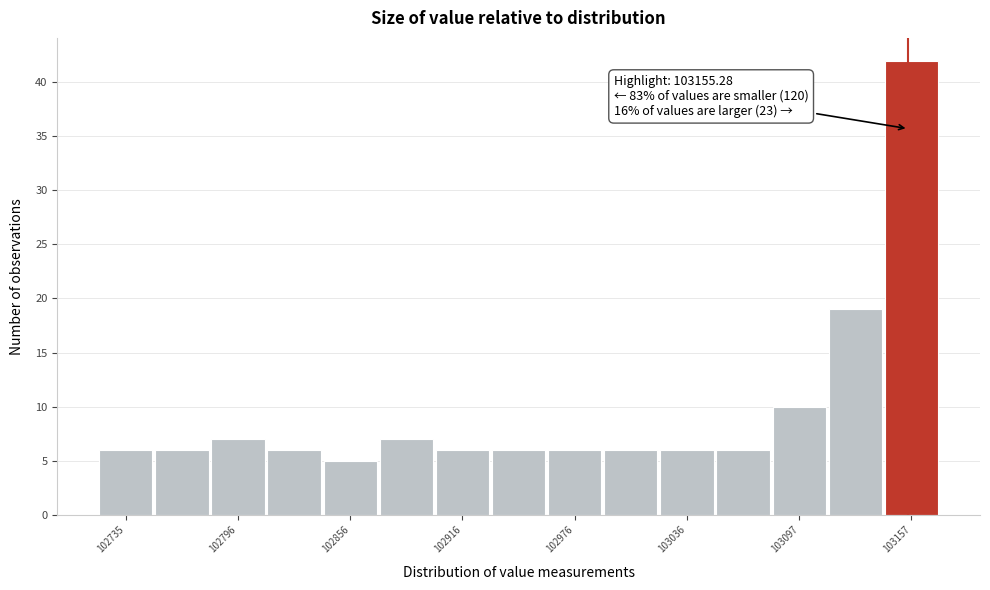

Read against the x-axis, roughly where is the centre of the tallest bar?

103160